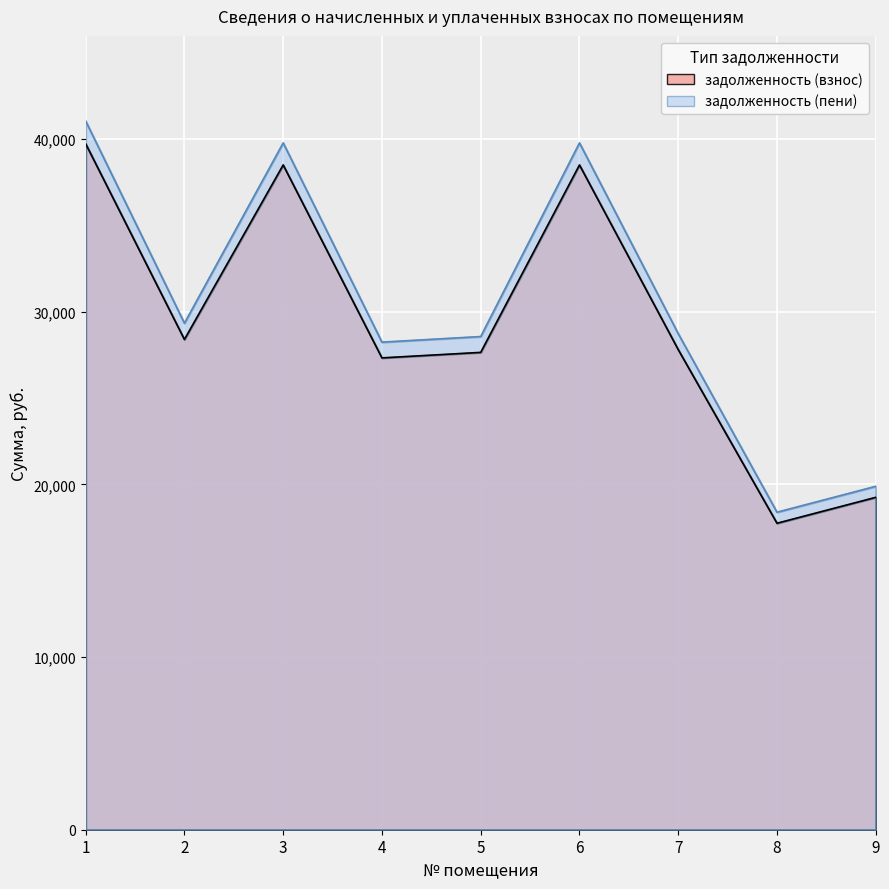

At which category is the sum across all series the highest?

1